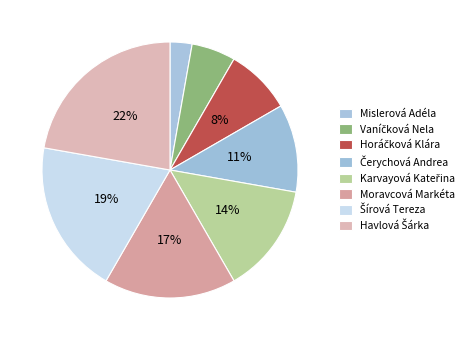

Is Mislerová Adéla the majority of the pie?

No